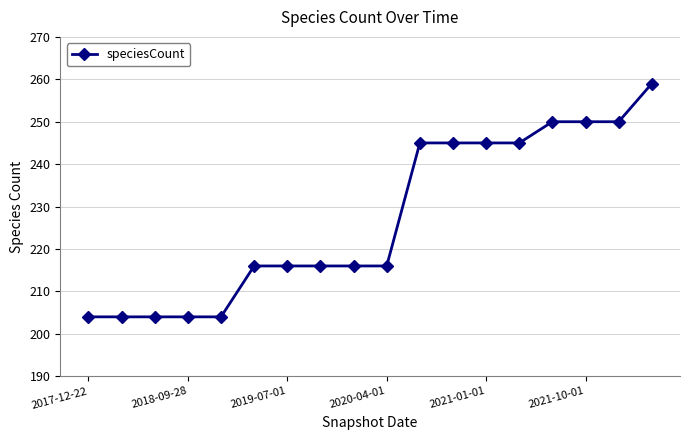

How many distinct data groups are displayed?

1